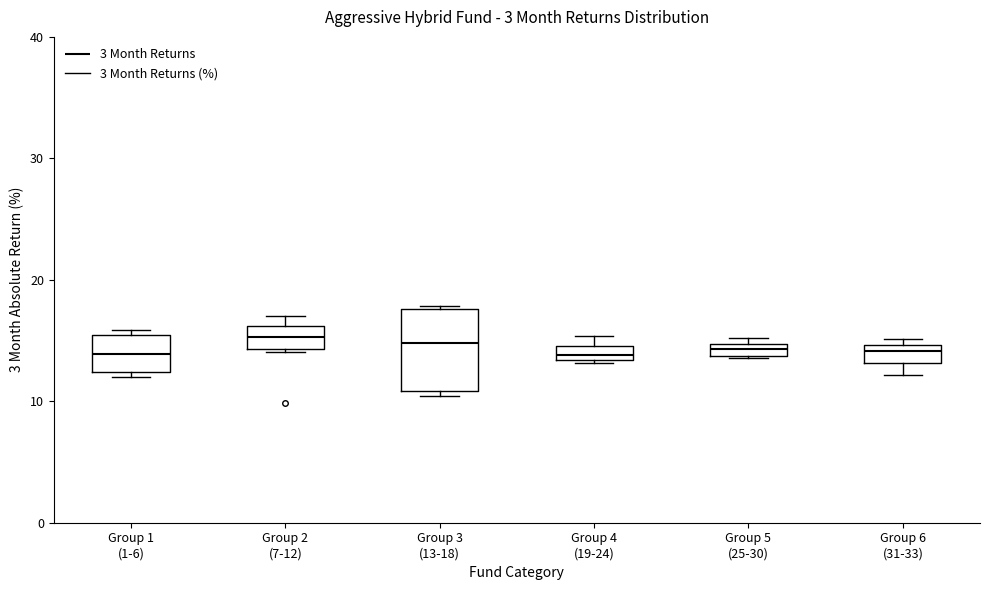

Where is the lower edge of the box for Group 4 (19-24) on the y-axis? The values are not printed on the chart, so give them approximately, as read against the axis.

13